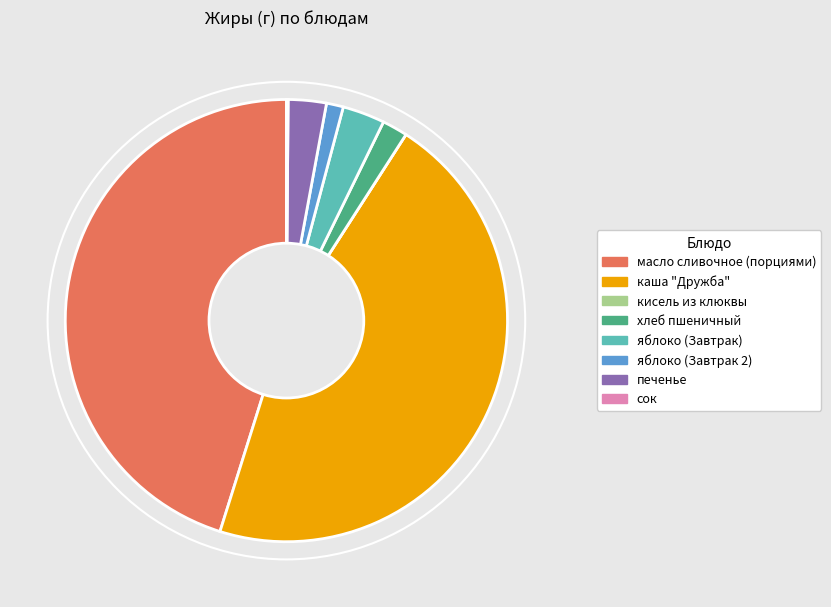

The печенье slice represents 13% of the pie. True or false?

False